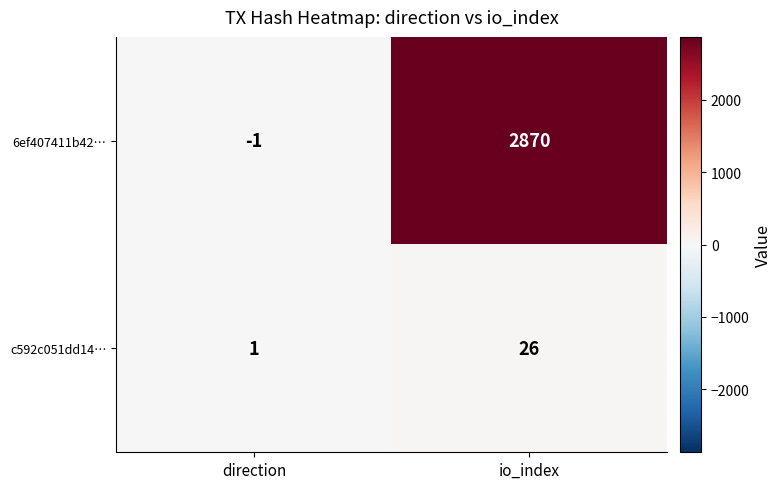

Reading left to right, what are all the values shown in this chart?

6ef407411b42…: -1	2870
c592c051dd14…: 1	26